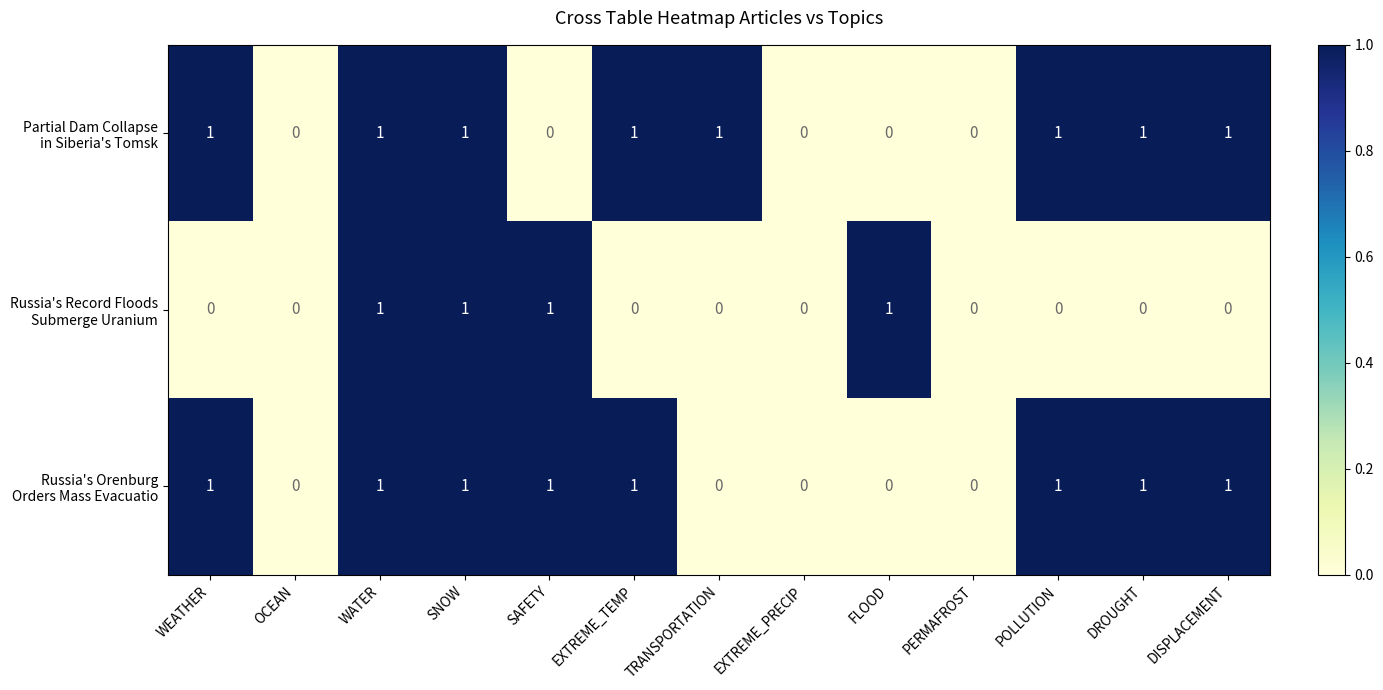

Count the number of data series in this chart.

3